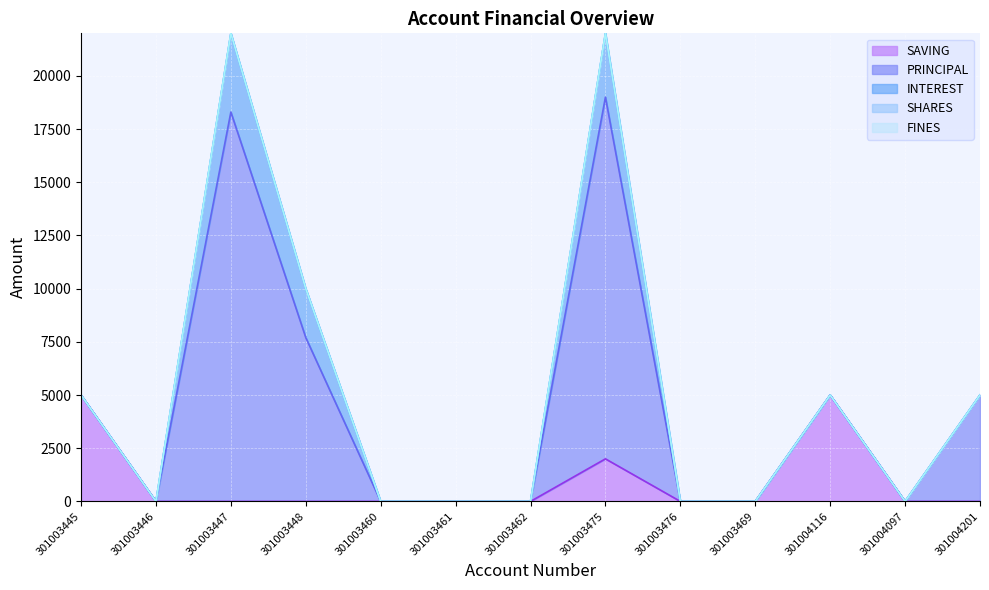

How many lines are shown in the chart?

5